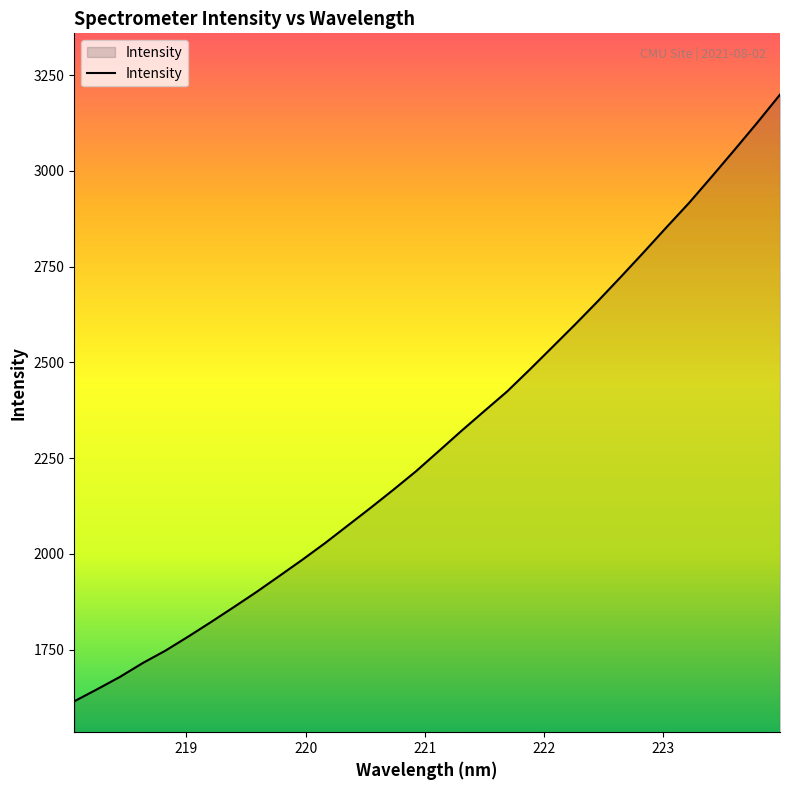

What is the difference between the maximum and minimum values?

1584.1